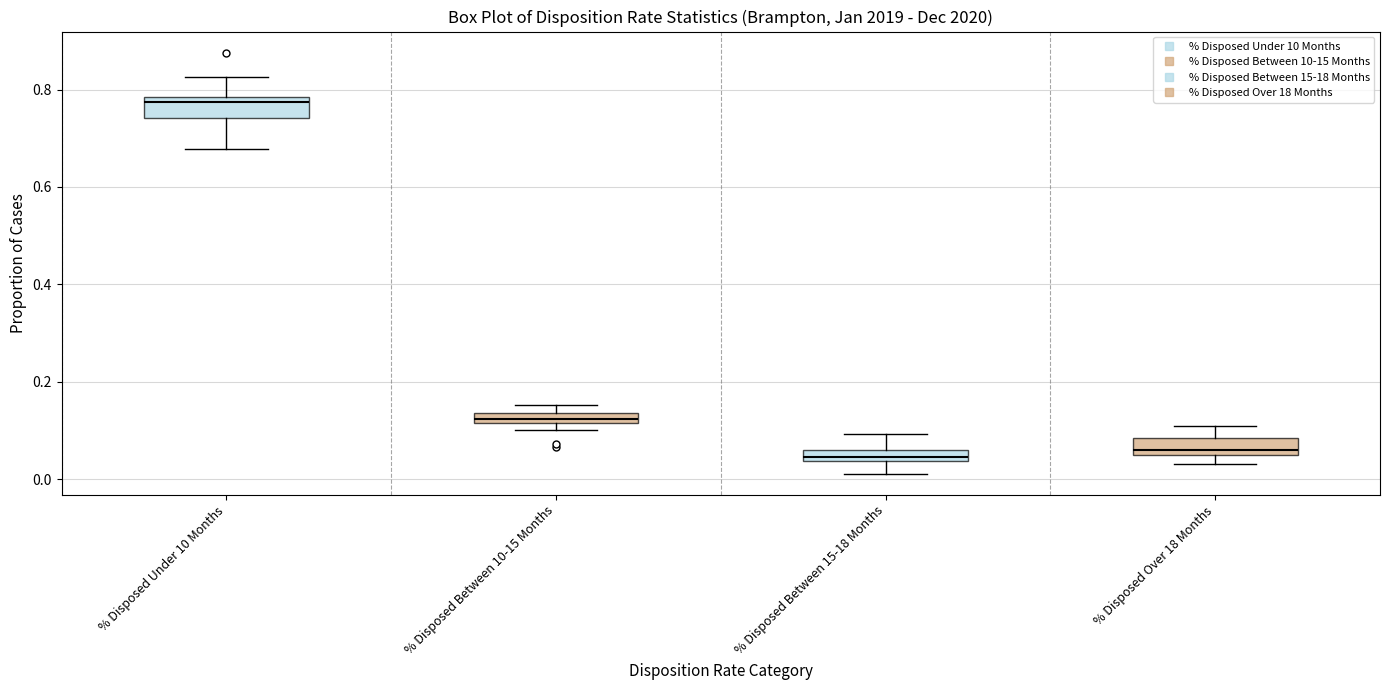

Where is the upper edge of the box for % Disposed Over 18 Months on the y-axis? The values are not printed on the chart, so give them approximately, as read against the axis.

0.08